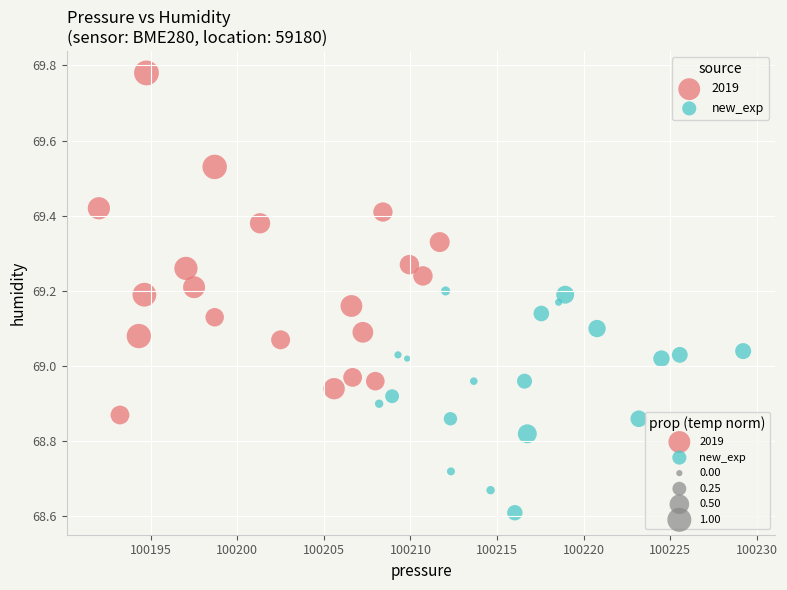

Which series contains the lowest Y value?

new_exp